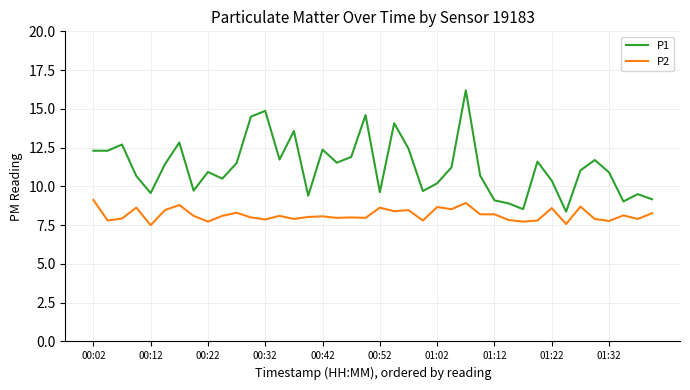

What is the minimum value for P2?

7.5